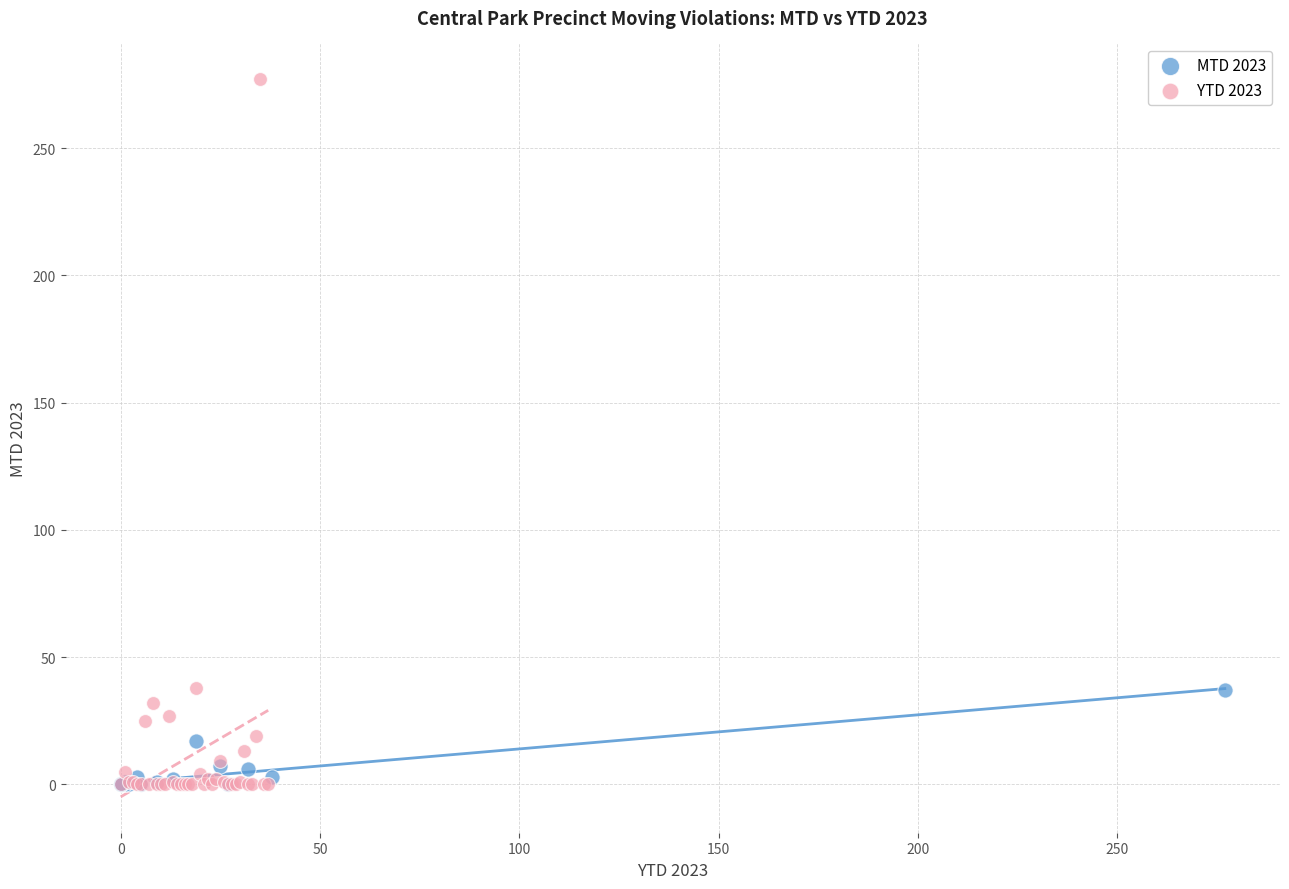

Which series has the widest spread of Y values?

YTD 2023